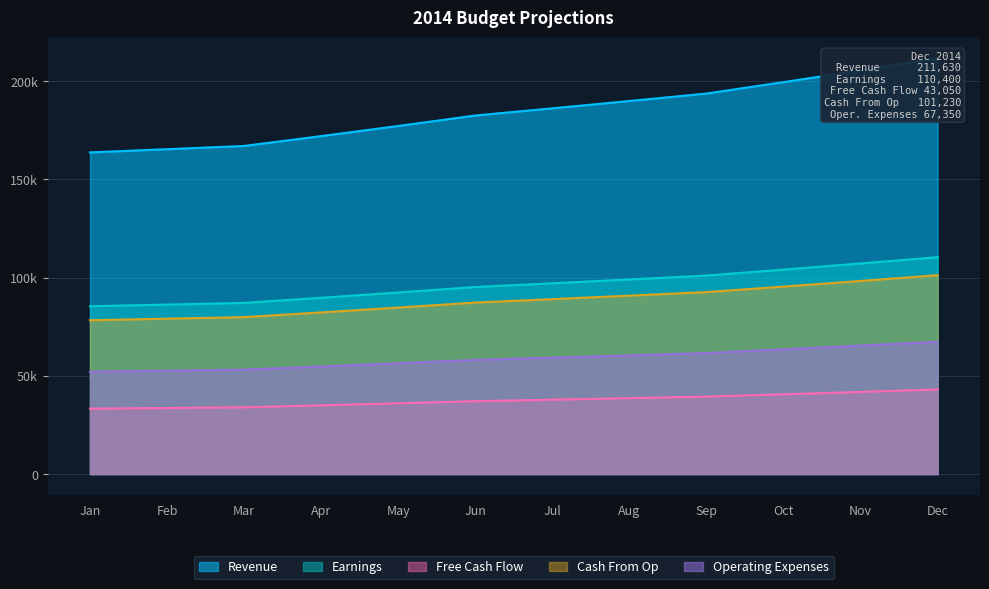

Which category has the lowest value across all series?

Jan